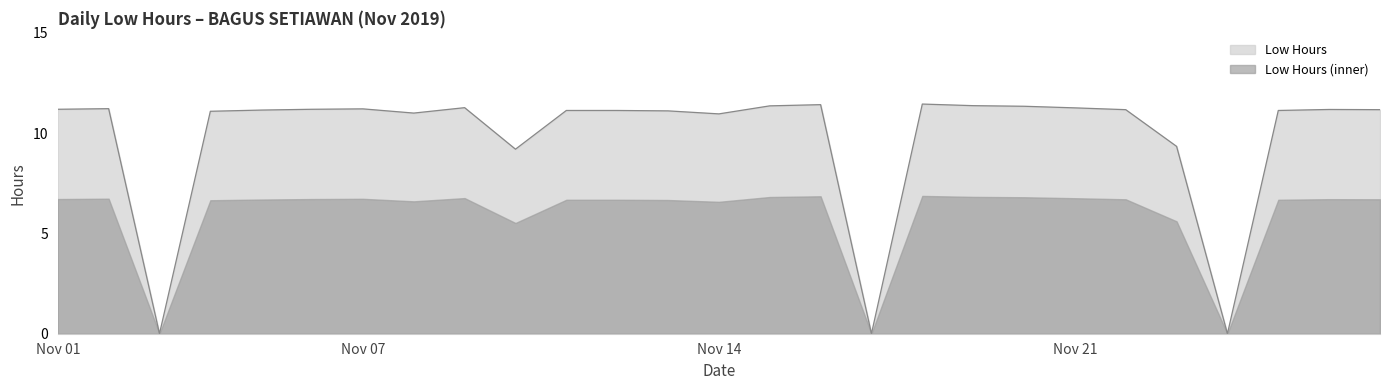

Which series has the largest total across all categories?

Low Hours